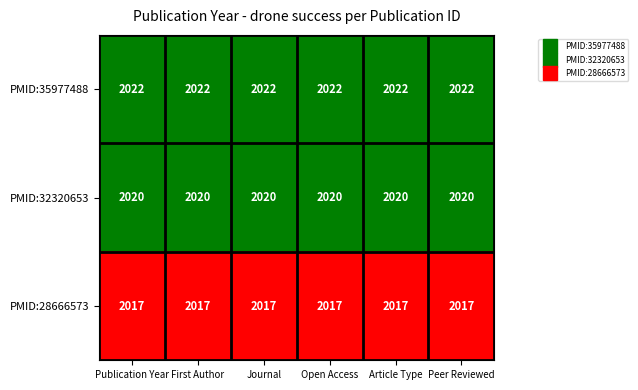

Is it true that PMID:28666573 equals 734 at Peer Reviewed?

False